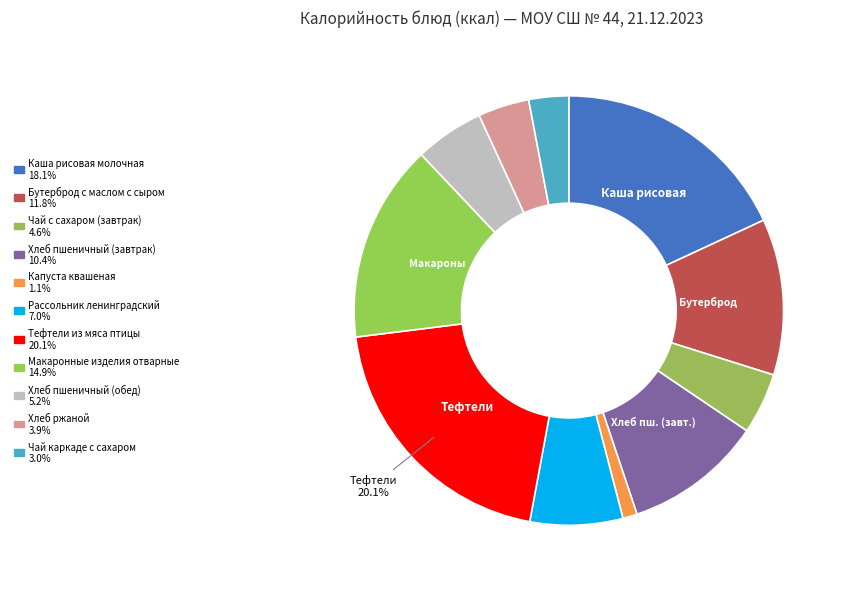

How many slices are in this pie chart?

11